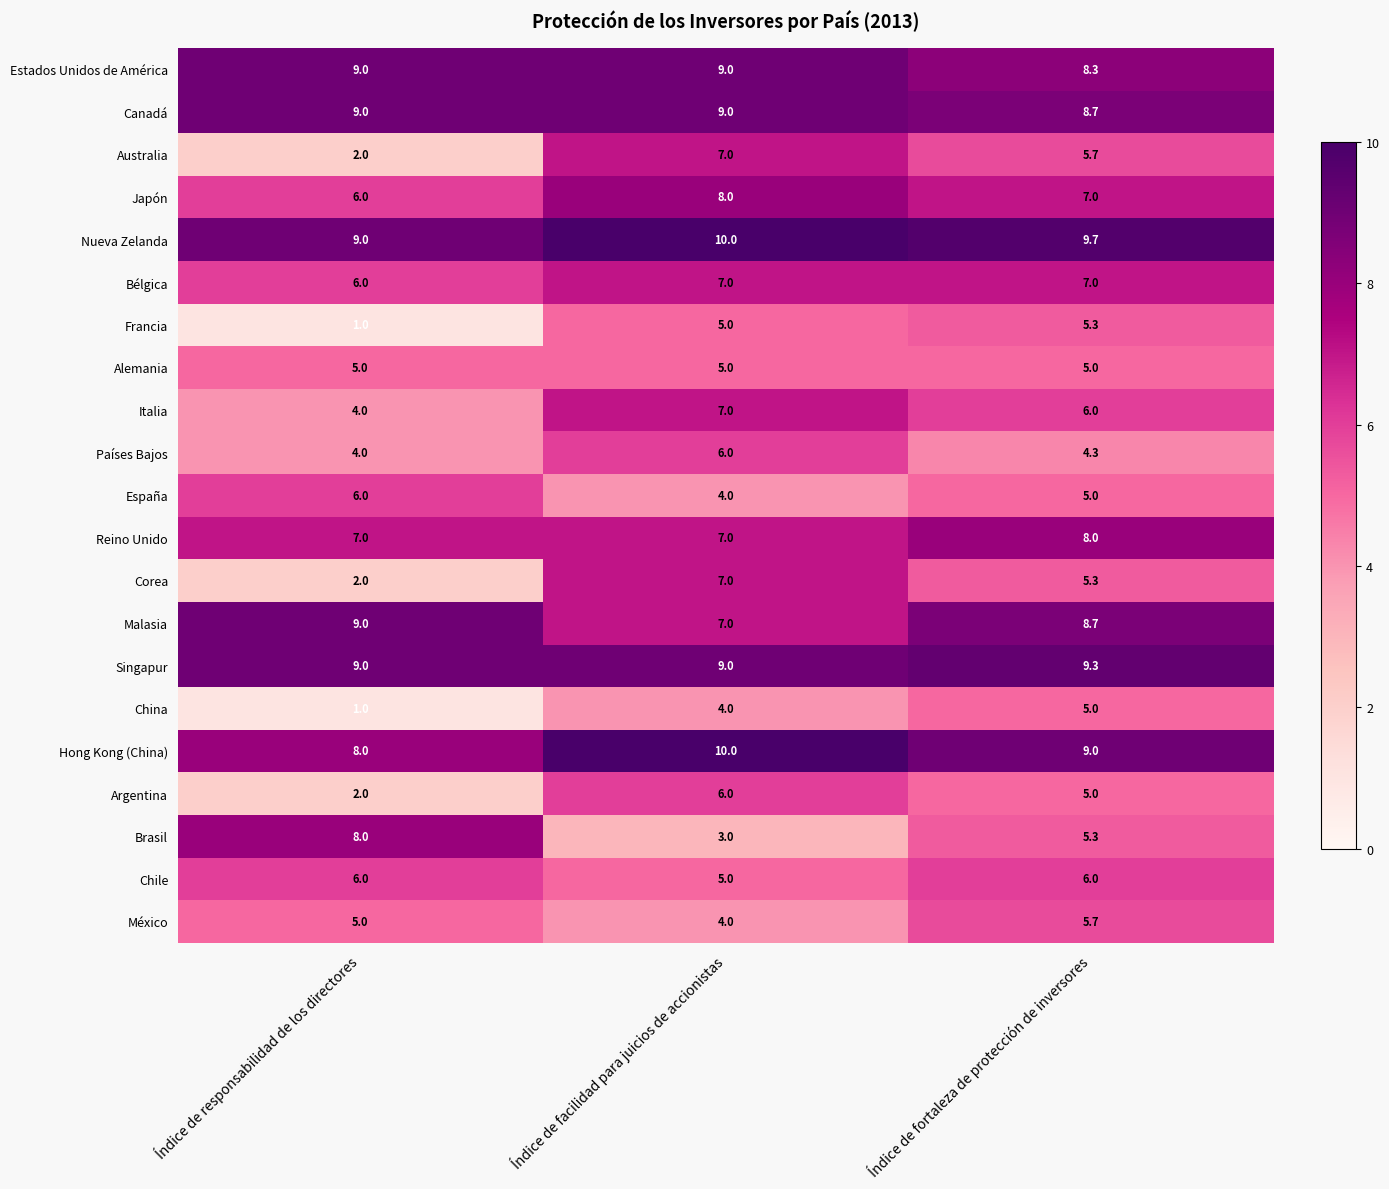

At which label does Bélgica reach its minimum?

Índice de responsabilidad de los directores